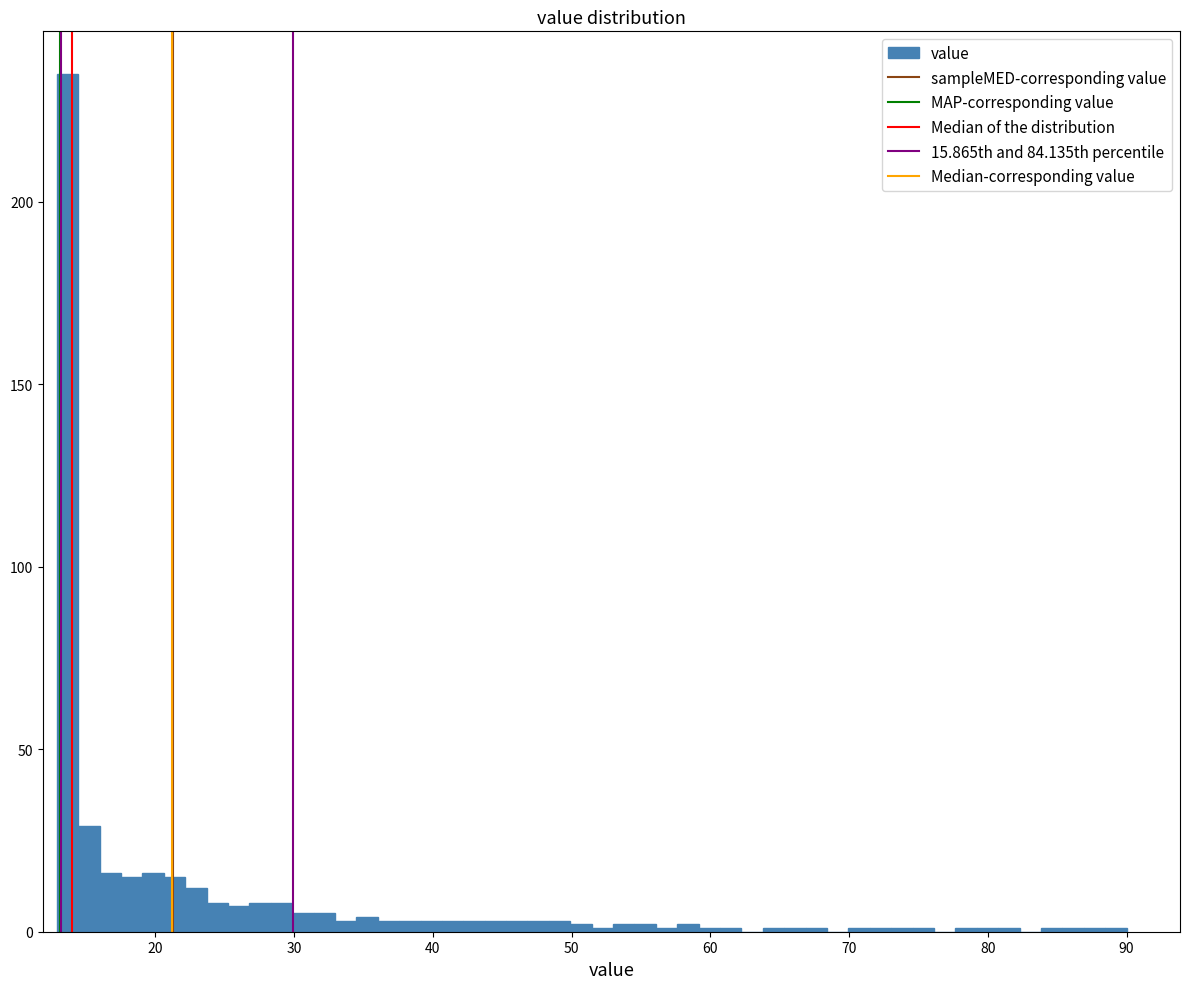

Read against the x-axis, roughly where is the centre of the tallest bar?

14